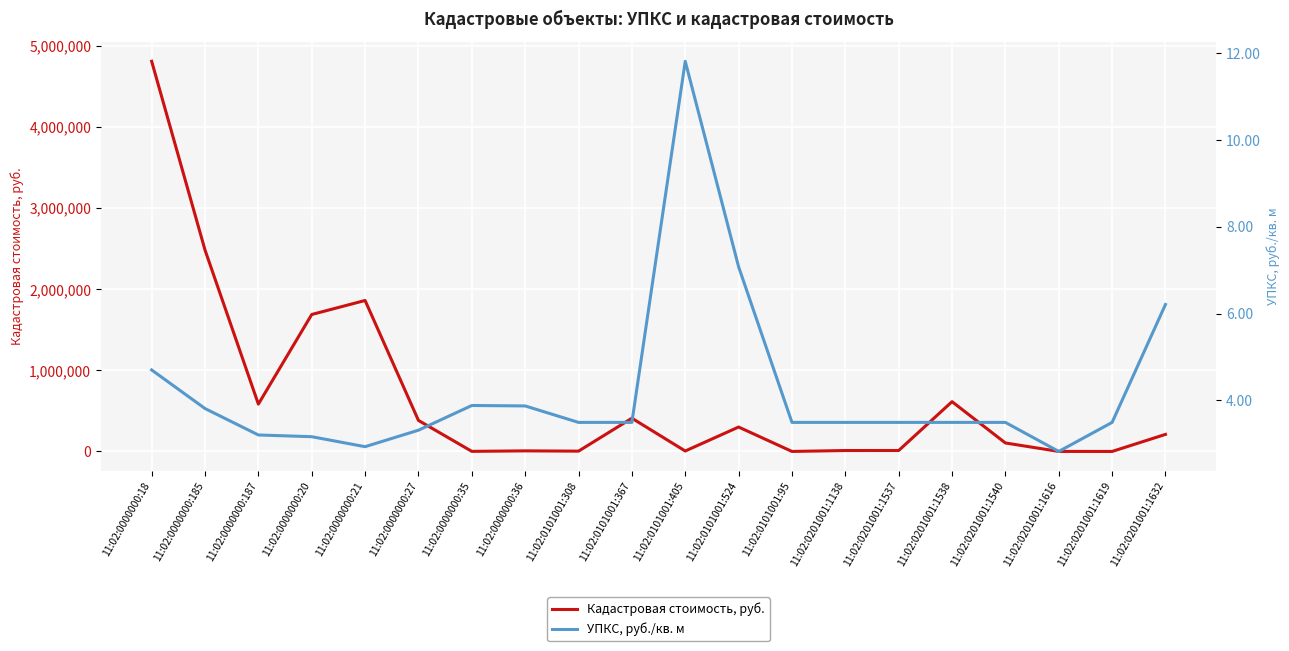

What is the total value across all series at 11:02:0201001:1537?

11667.1